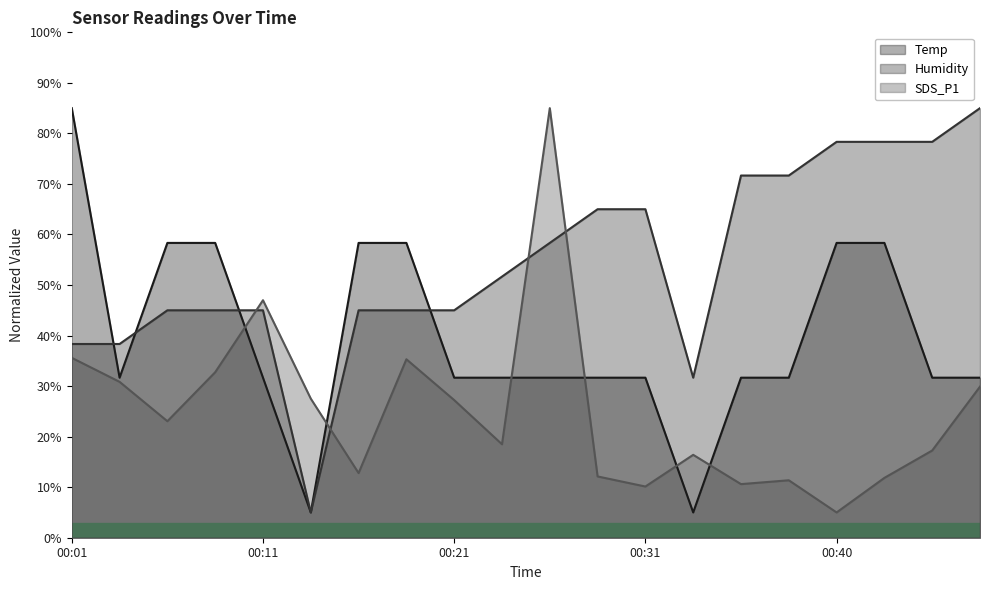

Does the chart have visible grid lines?

No